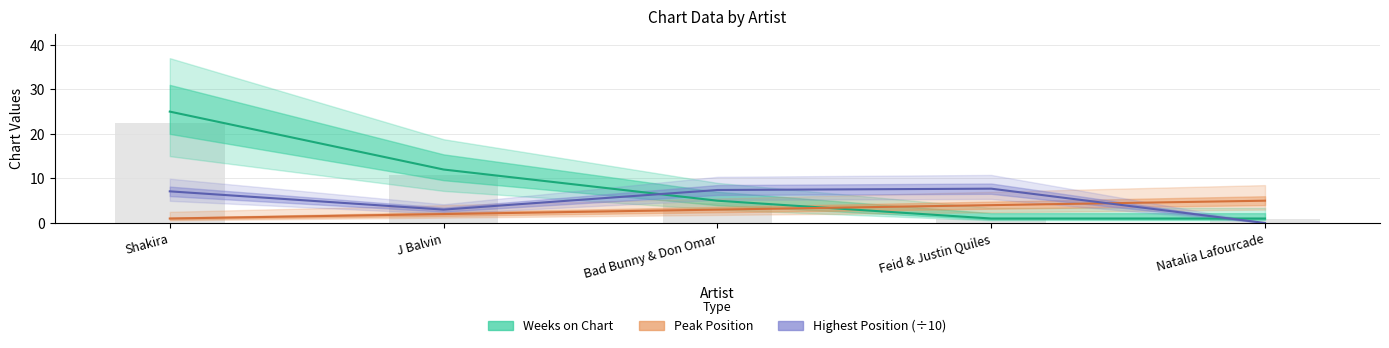

What is the sum of the Highest Position (÷10) values at Shakira and Bad Bunny & Don Omar?

14.5